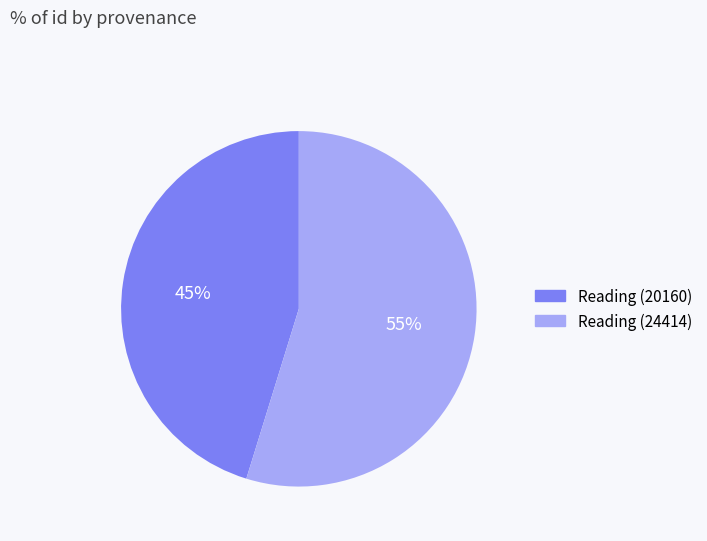

To the nearest percent, what percentage of the pie is Reading (24414)?

55%